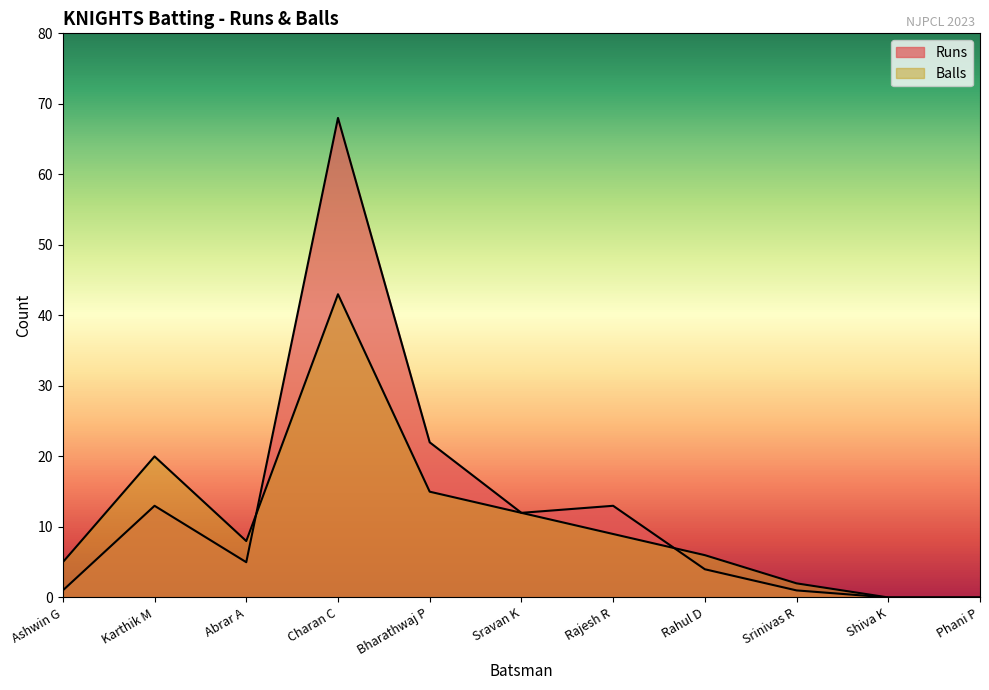

Which category has the lowest value in the Balls series?

Shiva K